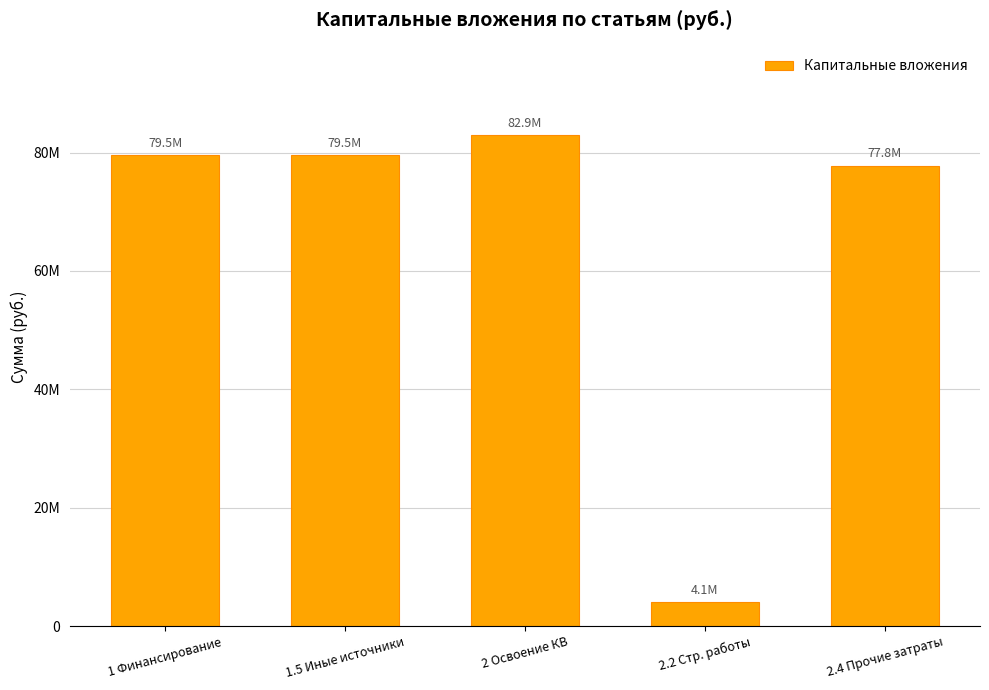

Does the chart contain any negative values?

No